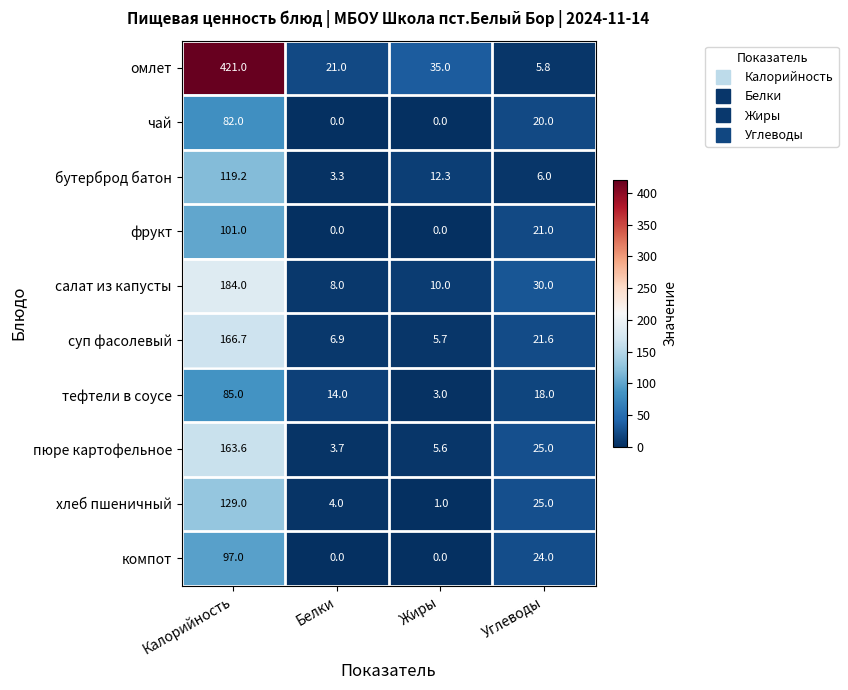

Between Белки and Жиры, which series saw the biggest shift?

омлет